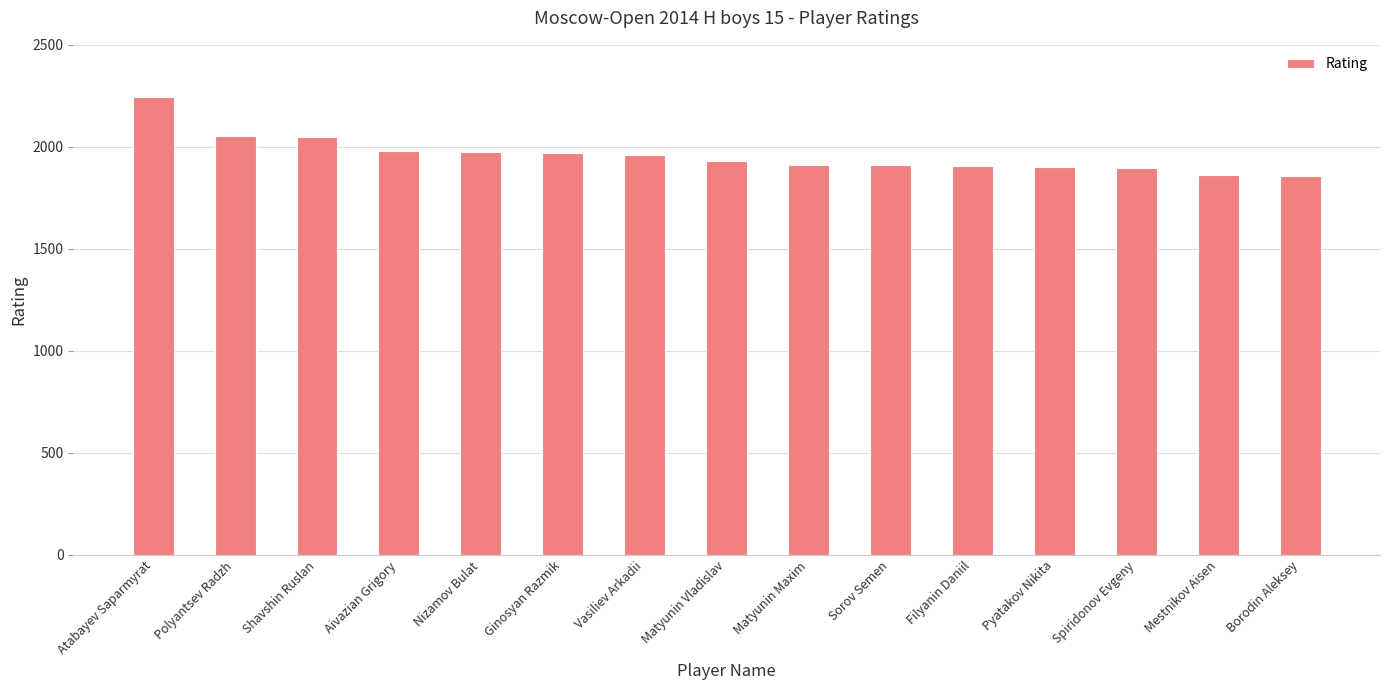

Between Mestnikov Aisen and Vasiliev Arkadii, which is larger?

Vasiliev Arkadii